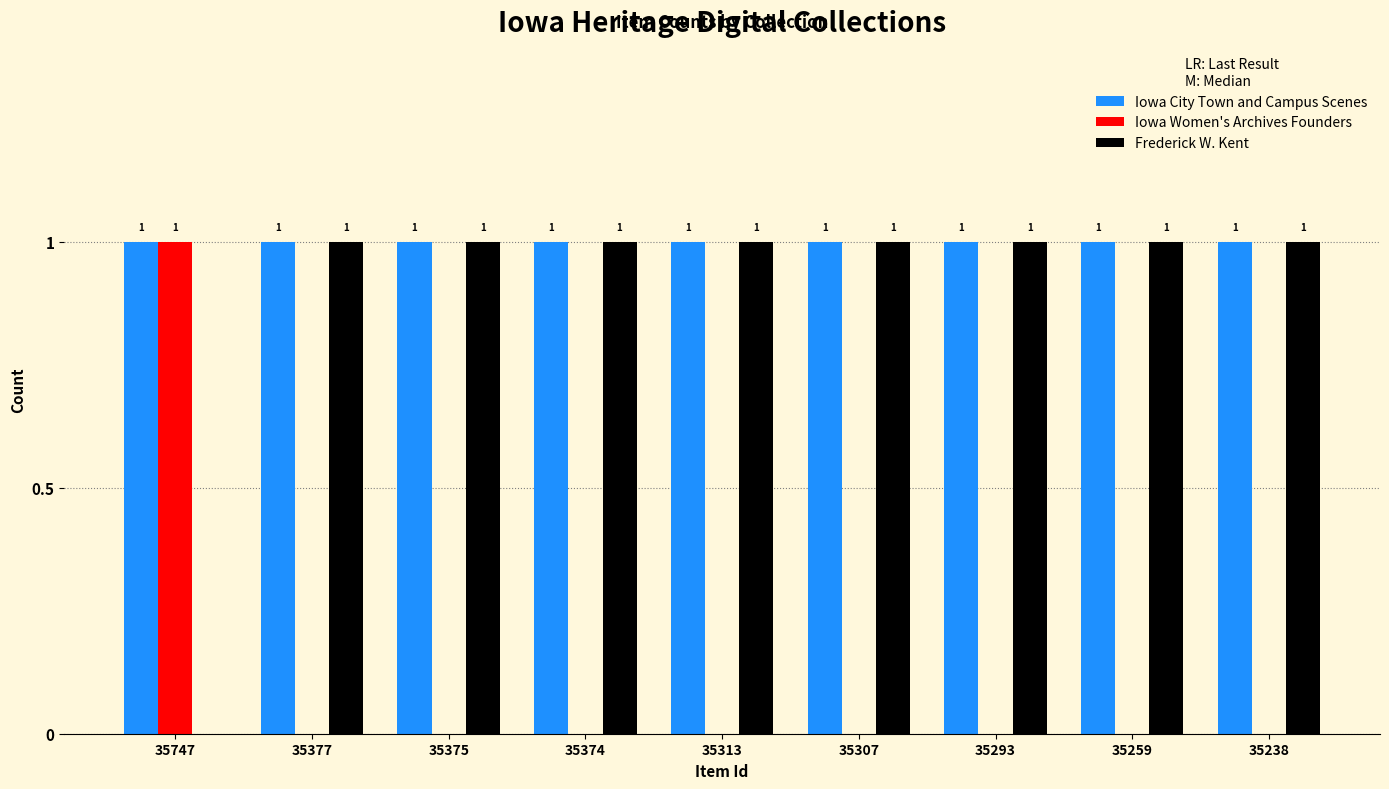

How many Frederick W. Kent values are between 1 and 2?

8